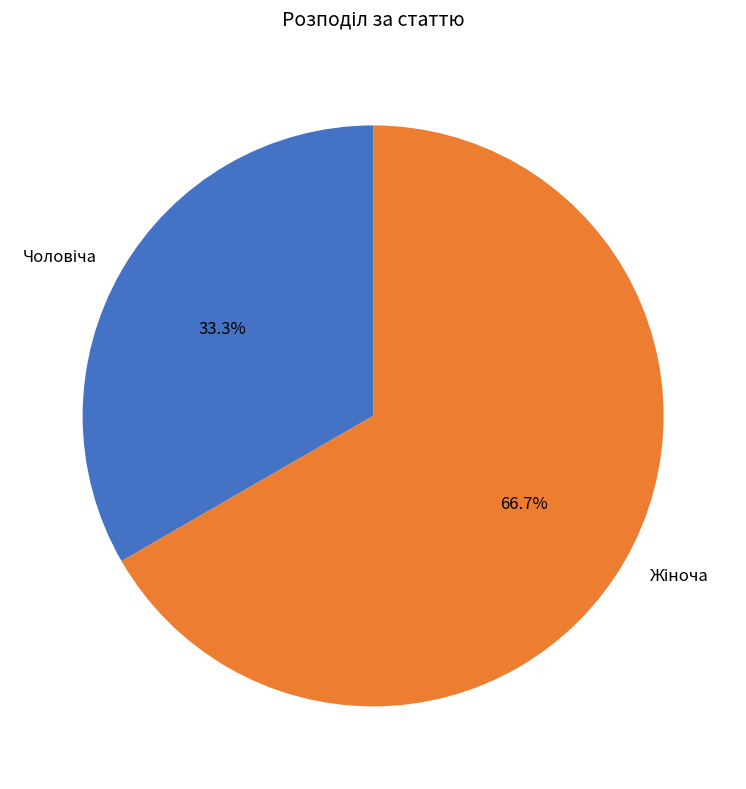

Which slice represents more than half of the pie?

Жіноча